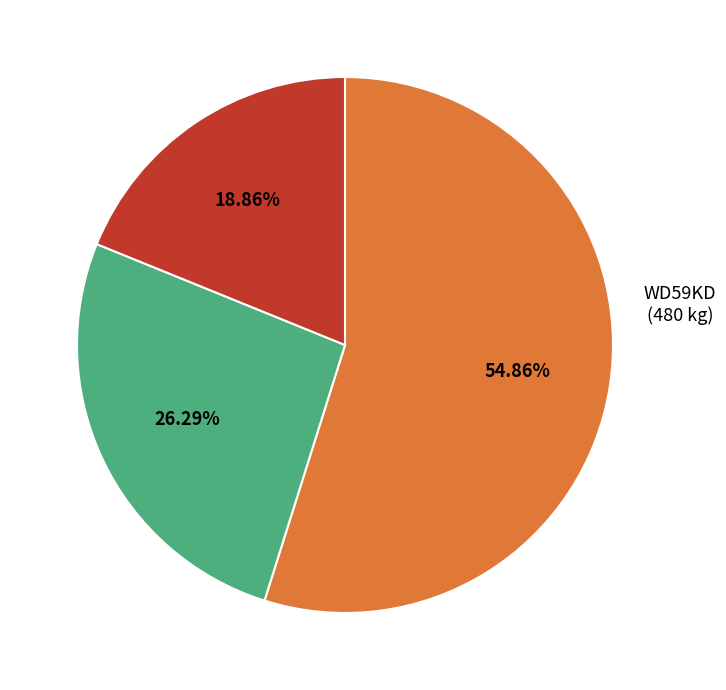

Is there a majority slice in this chart?

Yes